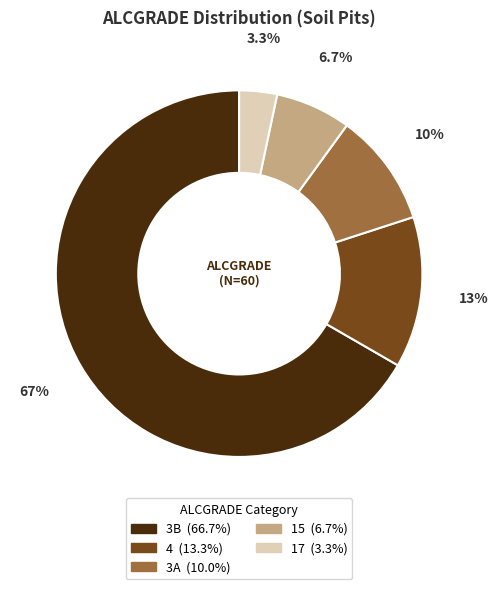

Approximately how many times larger is the value at 4 compared to 17?

4.0